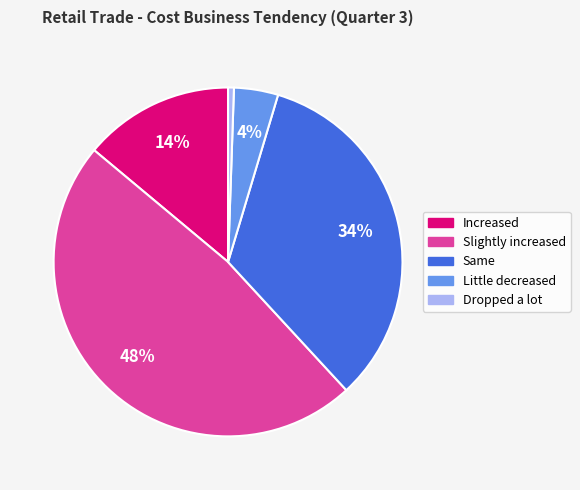

Combined, do Little decreased and Slightly increased account for over 50%?

Yes